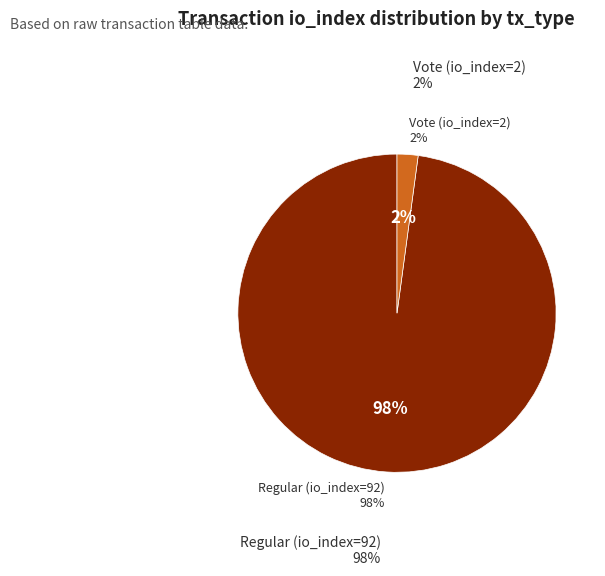

To the nearest percent, what percentage of the pie is Regular (io_index=92)?

98%